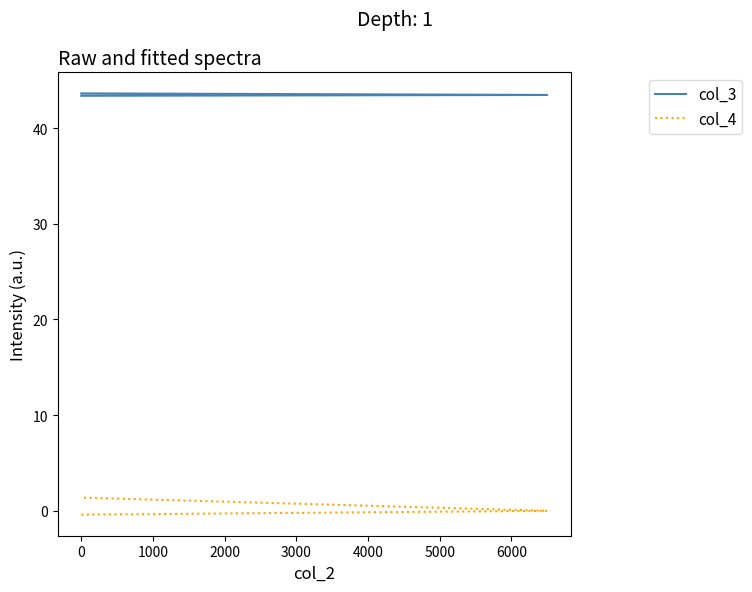

At how many categories does at least one series exceed 10?

3